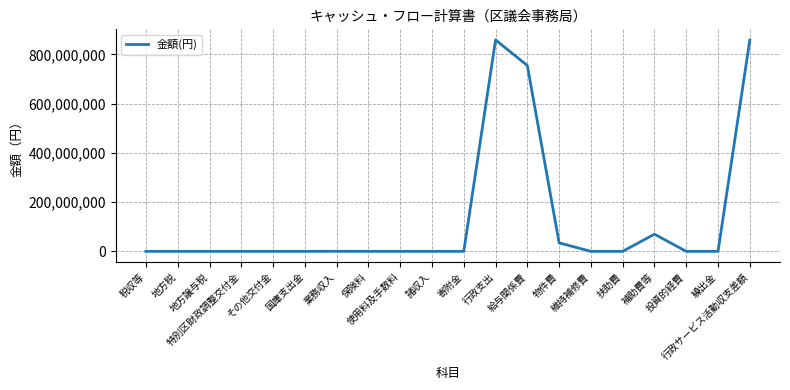

What is the difference between the maximum and minimum values?

858538560